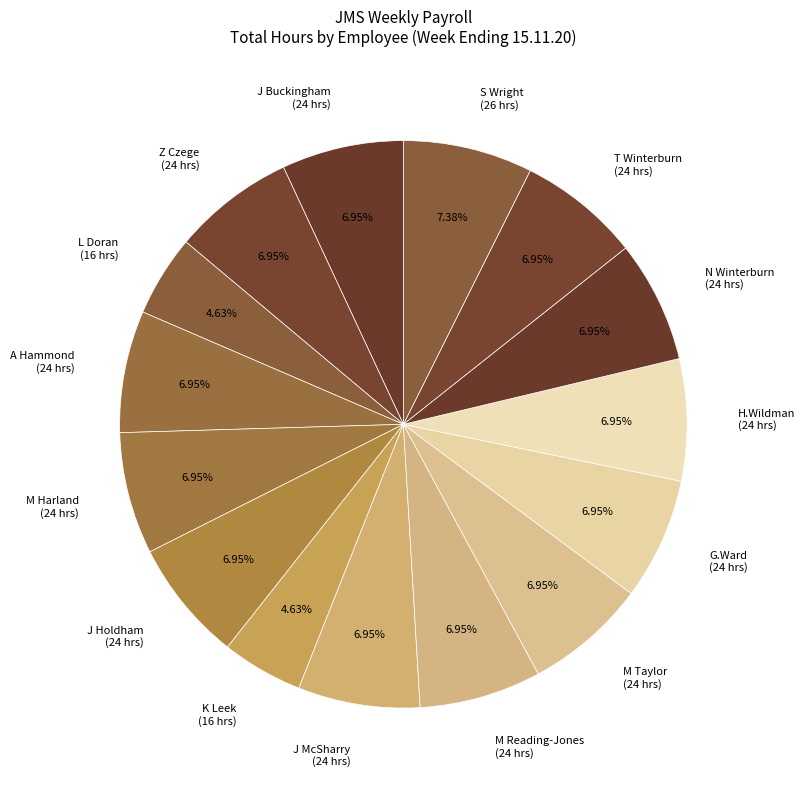

What is the ratio of the value at A Hammond (24 hrs) to the value at J Buckingham (24 hrs)?

1.0